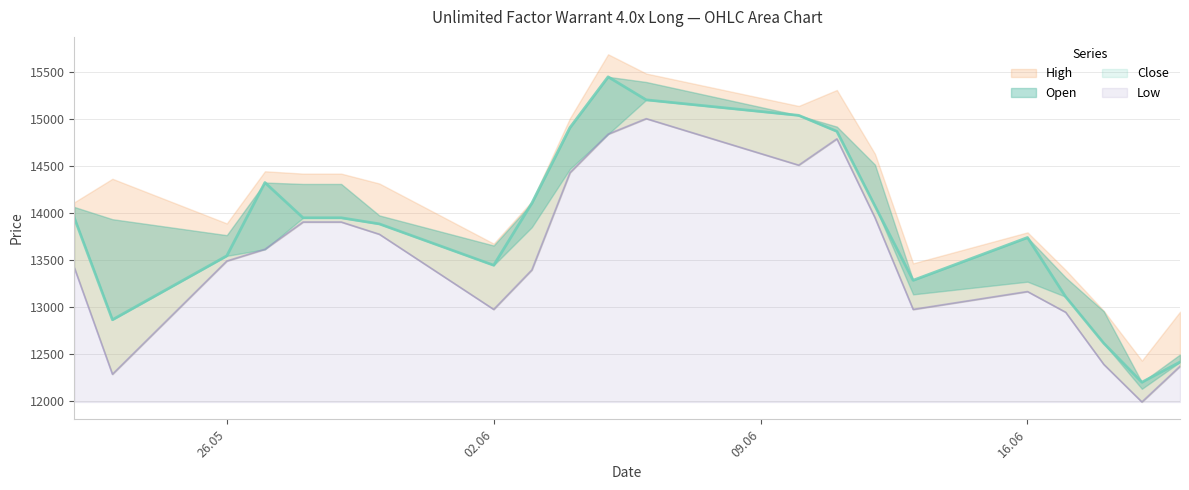

True or false: Close and Low cross at least once.

False